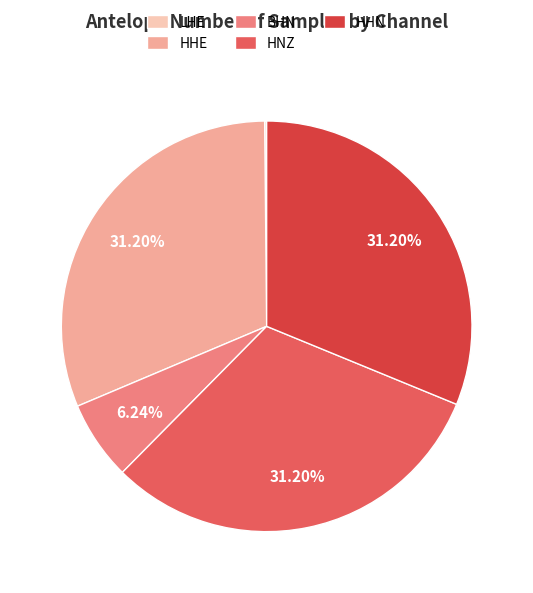

Between HHN and BHN, which is larger?

HHN